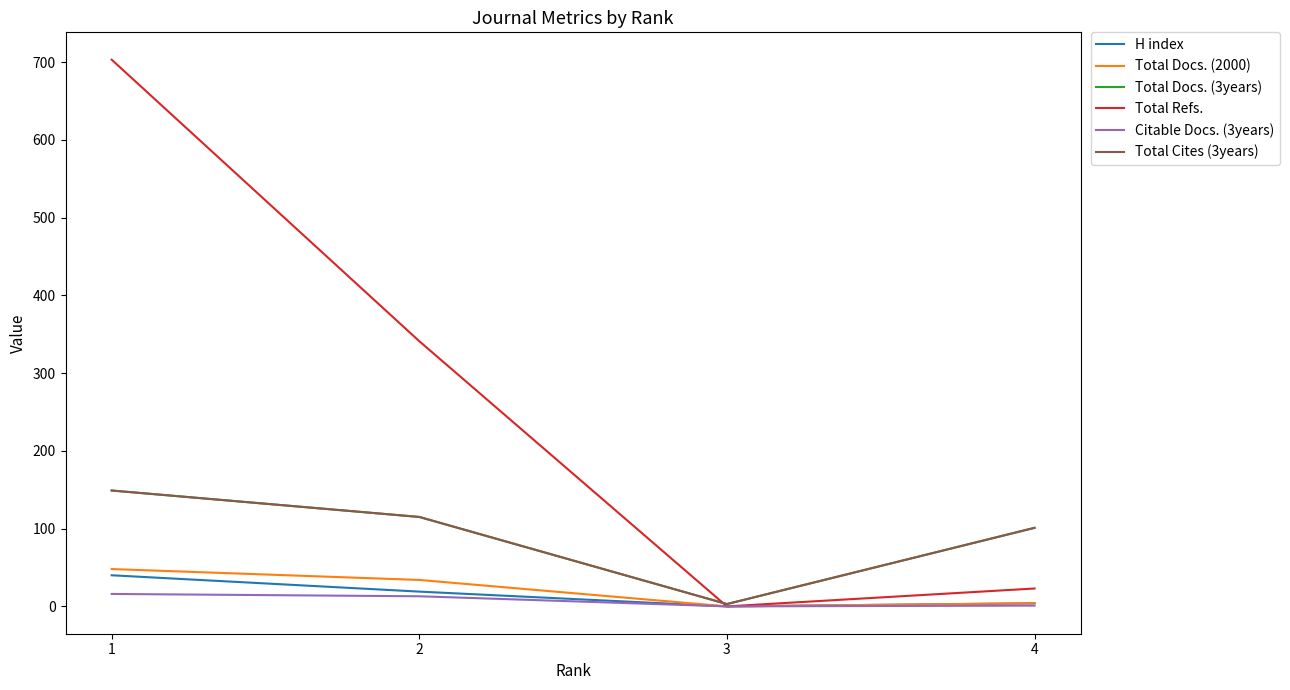

Is it true that H index equals 6 at 4?

False